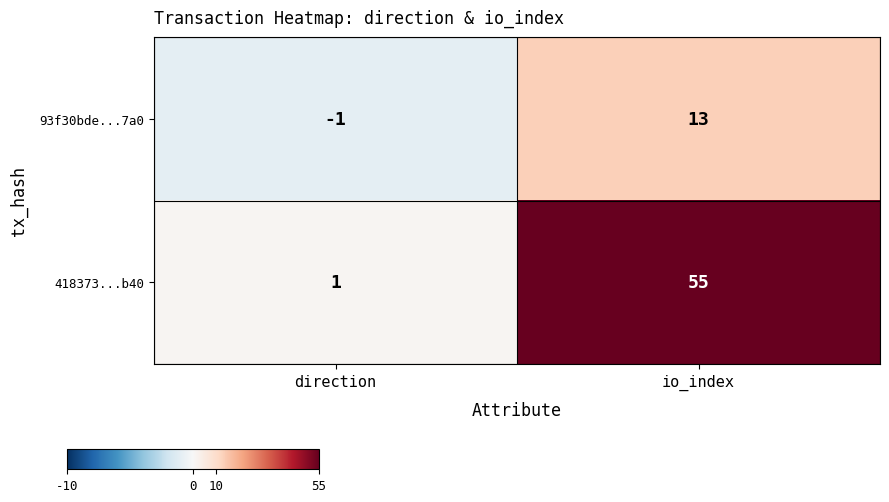

Rank the series by their average value, from lowest to highest.

93f30bde...7a0, 418373...b40